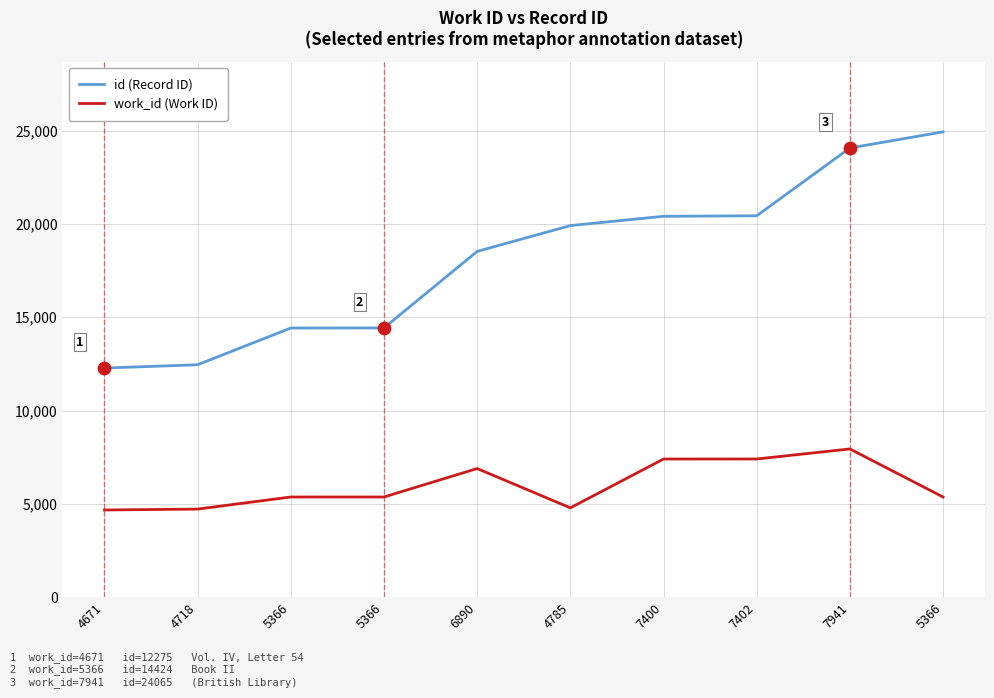

Does the chart have visible grid lines?

Yes